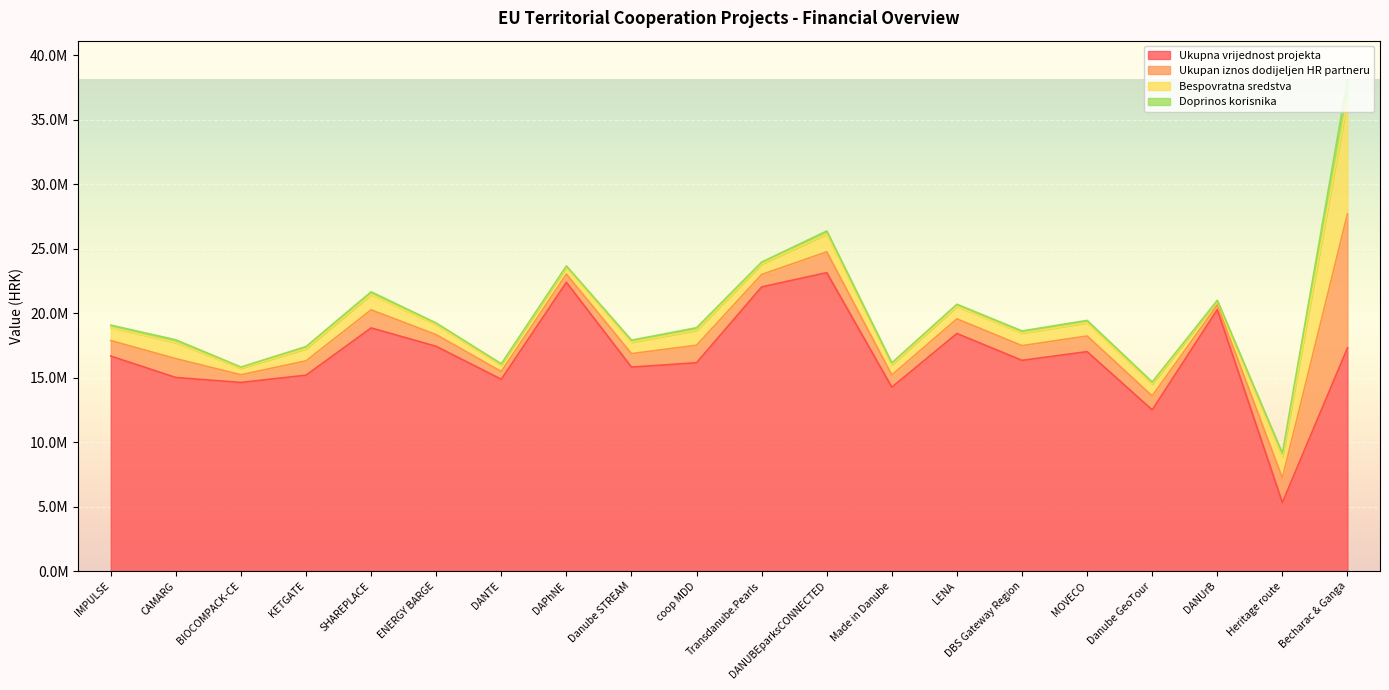

Where is the first local minimum for Ukupna vrijednost projekta?

BIOCOMPACK-CE